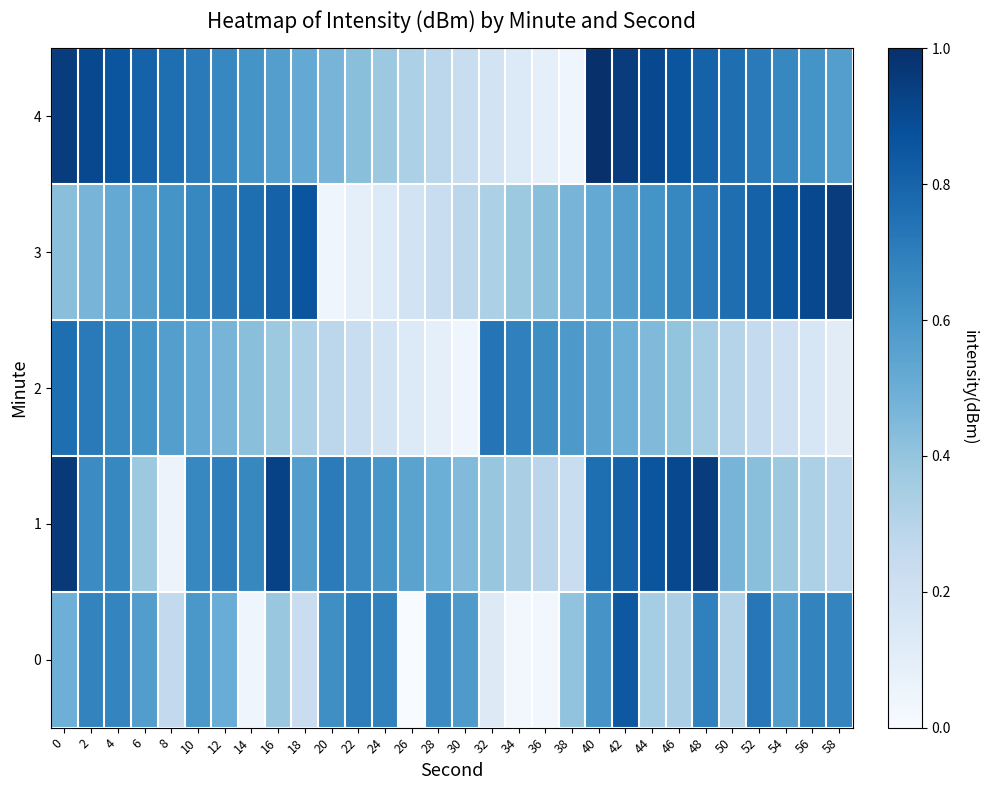

Which label corresponds to the smallest value in the chart?

26